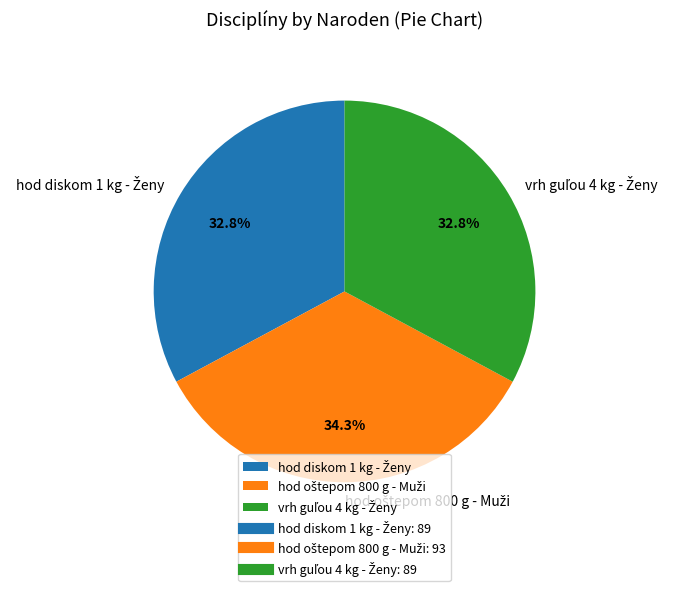

Does any single category account for the majority?

No